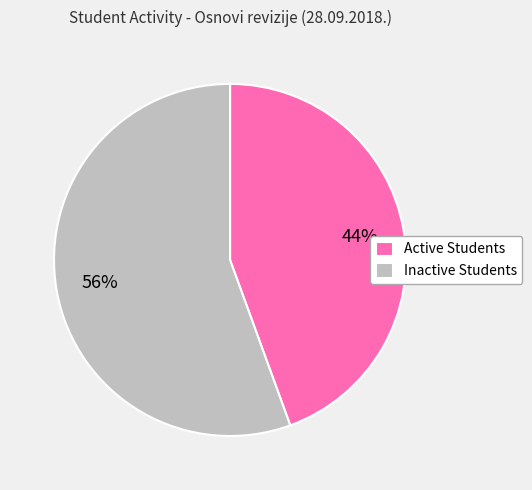

True or false: Inactive Students accounts for 56% of the total.

True